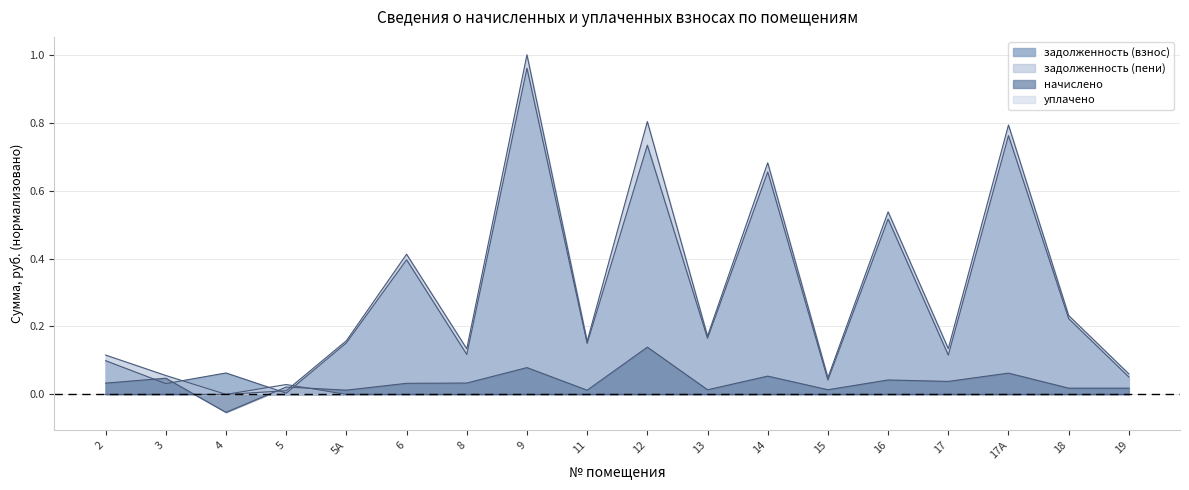

Reading left to right, what are all the values shown in this chart?

задолженность (взнос): 2=0.1	3=0.0	4=0.1	5=0.0	5А=0.2	6=0.4	8=0.1	9=1.0	11=0.1	12=0.7	13=0.2	14=0.7	15=0.0	16=0.5	17=0.1	17А=0.8	18=0.2	19=0.1
задолженность (пени): 2=0.1	3=0.1	4=0.0	5=0.0	5А=0.2	6=0.4	8=0.1	9=1.0	11=0.2	12=0.8	13=0.2	14=0.7	15=0.0	16=0.5	17=0.1	17А=0.8	18=0.2	19=0.1
начислено: 2=0.0	3=0.0	4=-0.1	5=0.0	5А=0.0	6=0.0	8=0.0	9=0.1	11=0.0	12=0.1	13=0.0	14=0.1	15=0.0	16=0.0	17=0.0	17А=0.1	18=0.0	19=0.0
уплачено: 2=0.0	3=0.0	4=0.0	5=0.0	5А=0.0	6=0.0	8=0.0	9=0.0	11=0.0	12=0.0	13=0.0	14=0.0	15=0.0	16=0.0	17=0.0	17А=0.0	18=0.0	19=0.0